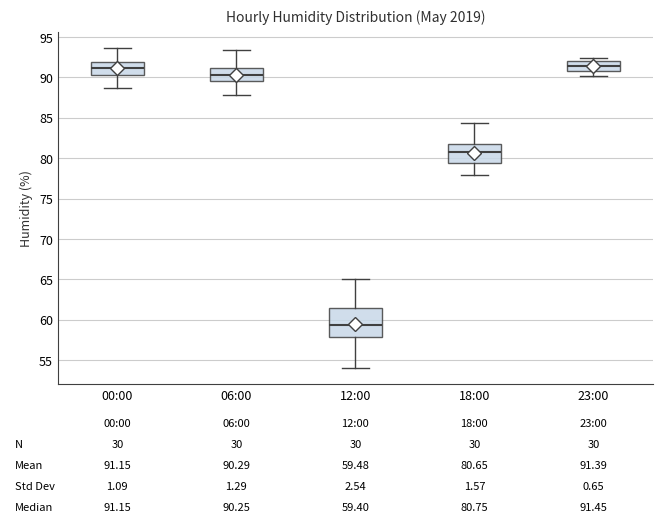

Comparing the boxes themselves (not the whiskers), which one is the tallest?

12:00